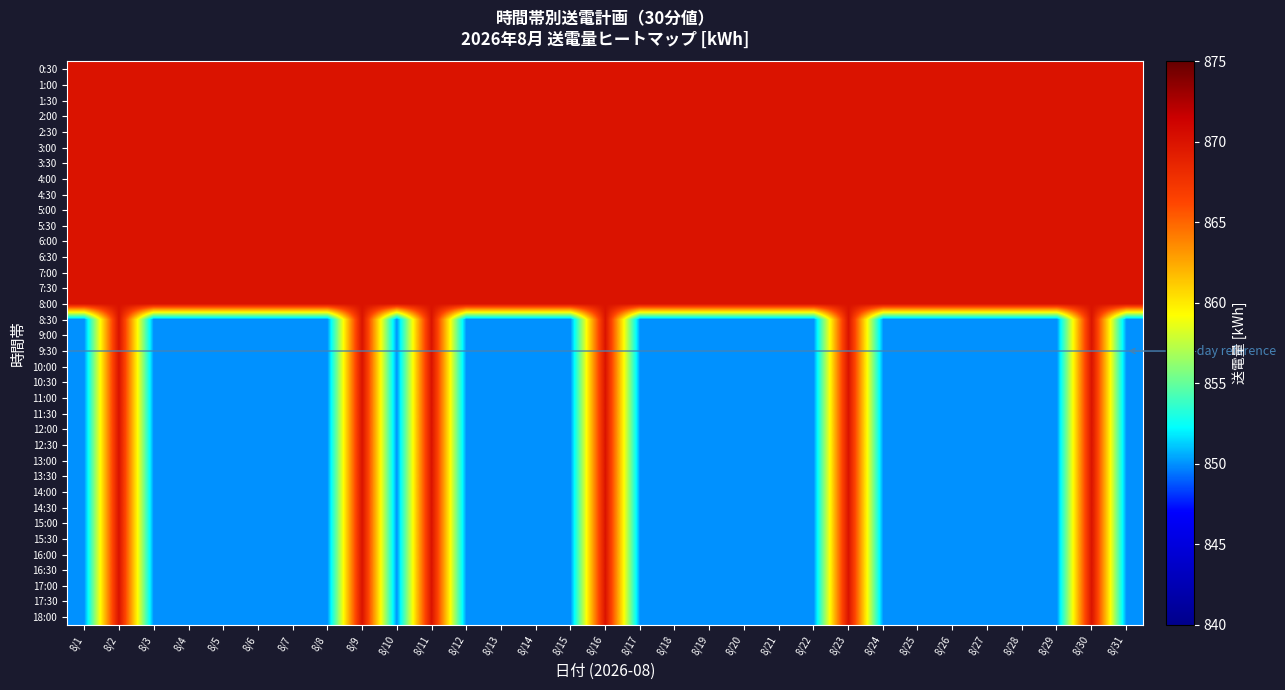

Reading left to right, transcribe all the data shown in this chart.

0:30: 8/1=870	8/2=870	8/3=870	8/4=870	8/5=870	8/6=870	8/7=870	8/8=870	8/9=870	8/10=870	8/11=870	8/12=870	8/13=870	8/14=870	8/15=870	8/16=870	8/17=870	8/18=870	8/19=870	8/20=870	8/21=870	8/22=870	8/23=870	8/24=870	8/25=870	8/26=870	8/27=870	8/28=870	8/29=870	8/30=870	8/31=870
1:00: 8/1=870	8/2=870	8/3=870	8/4=870	8/5=870	8/6=870	8/7=870	8/8=870	8/9=870	8/10=870	8/11=870	8/12=870	8/13=870	8/14=870	8/15=870	8/16=870	8/17=870	8/18=870	8/19=870	8/20=870	8/21=870	8/22=870	8/23=870	8/24=870	8/25=870	8/26=870	8/27=870	8/28=870	8/29=870	8/30=870	8/31=870
1:30: 8/1=870	8/2=870	8/3=870	8/4=870	8/5=870	8/6=870	8/7=870	8/8=870	8/9=870	8/10=870	8/11=870	8/12=870	8/13=870	8/14=870	8/15=870	8/16=870	8/17=870	8/18=870	8/19=870	8/20=870	8/21=870	8/22=870	8/23=870	8/24=870	8/25=870	8/26=870	8/27=870	8/28=870	8/29=870	8/30=870	8/31=870
2:00: 8/1=870	8/2=870	8/3=870	8/4=870	8/5=870	8/6=870	8/7=870	8/8=870	8/9=870	8/10=870	8/11=870	8/12=870	8/13=870	8/14=870	8/15=870	8/16=870	8/17=870	8/18=870	8/19=870	8/20=870	8/21=870	8/22=870	8/23=870	8/24=870	8/25=870	8/26=870	8/27=870	8/28=870	8/29=870	8/30=870	8/31=870
2:30: 8/1=870	8/2=870	8/3=870	8/4=870	8/5=870	8/6=870	8/7=870	8/8=870	8/9=870	8/10=870	8/11=870	8/12=870	8/13=870	8/14=870	8/15=870	8/16=870	8/17=870	8/18=870	8/19=870	8/20=870	8/21=870	8/22=870	8/23=870	8/24=870	8/25=870	8/26=870	8/27=870	8/28=870	8/29=870	8/30=870	8/31=870
3:00: 8/1=870	8/2=870	8/3=870	8/4=870	8/5=870	8/6=870	8/7=870	8/8=870	8/9=870	8/10=870	8/11=870	8/12=870	8/13=870	8/14=870	8/15=870	8/16=870	8/17=870	8/18=870	8/19=870	8/20=870	8/21=870	8/22=870	8/23=870	8/24=870	8/25=870	8/26=870	8/27=870	8/28=870	8/29=870	8/30=870	8/31=870
3:30: 8/1=870	8/2=870	8/3=870	8/4=870	8/5=870	8/6=870	8/7=870	8/8=870	8/9=870	8/10=870	8/11=870	8/12=870	8/13=870	8/14=870	8/15=870	8/16=870	8/17=870	8/18=870	8/19=870	8/20=870	8/21=870	8/22=870	8/23=870	8/24=870	8/25=870	8/26=870	8/27=870	8/28=870	8/29=870	8/30=870	8/31=870
4:00: 8/1=870	8/2=870	8/3=870	8/4=870	8/5=870	8/6=870	8/7=870	8/8=870	8/9=870	8/10=870	8/11=870	8/12=870	8/13=870	8/14=870	8/15=870	8/16=870	8/17=870	8/18=870	8/19=870	8/20=870	8/21=870	8/22=870	8/23=870	8/24=870	8/25=870	8/26=870	8/27=870	8/28=870	8/29=870	8/30=870	8/31=870
4:30: 8/1=870	8/2=870	8/3=870	8/4=870	8/5=870	8/6=870	8/7=870	8/8=870	8/9=870	8/10=870	8/11=870	8/12=870	8/13=870	8/14=870	8/15=870	8/16=870	8/17=870	8/18=870	8/19=870	8/20=870	8/21=870	8/22=870	8/23=870	8/24=870	8/25=870	8/26=870	8/27=870	8/28=870	8/29=870	8/30=870	8/31=870
5:00: 8/1=870	8/2=870	8/3=870	8/4=870	8/5=870	8/6=870	8/7=870	8/8=870	8/9=870	8/10=870	8/11=870	8/12=870	8/13=870	8/14=870	8/15=870	8/16=870	8/17=870	8/18=870	8/19=870	8/20=870	8/21=870	8/22=870	8/23=870	8/24=870	8/25=870	8/26=870	8/27=870	8/28=870	8/29=870	8/30=870	8/31=870
5:30: 8/1=870	8/2=870	8/3=870	8/4=870	8/5=870	8/6=870	8/7=870	8/8=870	8/9=870	8/10=870	8/11=870	8/12=870	8/13=870	8/14=870	8/15=870	8/16=870	8/17=870	8/18=870	8/19=870	8/20=870	8/21=870	8/22=870	8/23=870	8/24=870	8/25=870	8/26=870	8/27=870	8/28=870	8/29=870	8/30=870	8/31=870
6:00: 8/1=870	8/2=870	8/3=870	8/4=870	8/5=870	8/6=870	8/7=870	8/8=870	8/9=870	8/10=870	8/11=870	8/12=870	8/13=870	8/14=870	8/15=870	8/16=870	8/17=870	8/18=870	8/19=870	8/20=870	8/21=870	8/22=870	8/23=870	8/24=870	8/25=870	8/26=870	8/27=870	8/28=870	8/29=870	8/30=870	8/31=870
6:30: 8/1=870	8/2=870	8/3=870	8/4=870	8/5=870	8/6=870	8/7=870	8/8=870	8/9=870	8/10=870	8/11=870	8/12=870	8/13=870	8/14=870	8/15=870	8/16=870	8/17=870	8/18=870	8/19=870	8/20=870	8/21=870	8/22=870	8/23=870	8/24=870	8/25=870	8/26=870	8/27=870	8/28=870	8/29=870	8/30=870	8/31=870
7:00: 8/1=870	8/2=870	8/3=870	8/4=870	8/5=870	8/6=870	8/7=870	8/8=870	8/9=870	8/10=870	8/11=870	8/12=870	8/13=870	8/14=870	8/15=870	8/16=870	8/17=870	8/18=870	8/19=870	8/20=870	8/21=870	8/22=870	8/23=870	8/24=870	8/25=870	8/26=870	8/27=870	8/28=870	8/29=870	8/30=870	8/31=870
7:30: 8/1=870	8/2=870	8/3=870	8/4=870	8/5=870	8/6=870	8/7=870	8/8=870	8/9=870	8/10=870	8/11=870	8/12=870	8/13=870	8/14=870	8/15=870	8/16=870	8/17=870	8/18=870	8/19=870	8/20=870	8/21=870	8/22=870	8/23=870	8/24=870	8/25=870	8/26=870	8/27=870	8/28=870	8/29=870	8/30=870	8/31=870
8:00: 8/1=870	8/2=870	8/3=870	8/4=870	8/5=870	8/6=870	8/7=870	8/8=870	8/9=870	8/10=870	8/11=870	8/12=870	8/13=870	8/14=870	8/15=870	8/16=870	8/17=870	8/18=870	8/19=870	8/20=870	8/21=870	8/22=870	8/23=870	8/24=870	8/25=870	8/26=870	8/27=870	8/28=870	8/29=870	8/30=870	8/31=870
8:30: 8/1=850	8/2=870	8/3=850	8/4=850	8/5=850	8/6=850	8/7=850	8/8=850	8/9=870	8/10=850	8/11=870	8/12=850	8/13=850	8/14=850	8/15=850	8/16=870	8/17=850	8/18=850	8/19=850	8/20=850	8/21=850	8/22=850	8/23=870	8/24=850	8/25=850	8/26=850	8/27=850	8/28=850	8/29=850	8/30=870	8/31=850
9:00: 8/1=850	8/2=870	8/3=850	8/4=850	8/5=850	8/6=850	8/7=850	8/8=850	8/9=870	8/10=850	8/11=870	8/12=850	8/13=850	8/14=850	8/15=850	8/16=870	8/17=850	8/18=850	8/19=850	8/20=850	8/21=850	8/22=850	8/23=870	8/24=850	8/25=850	8/26=850	8/27=850	8/28=850	8/29=850	8/30=870	8/31=850
9:30: 8/1=850	8/2=870	8/3=850	8/4=850	8/5=850	8/6=850	8/7=850	8/8=850	8/9=870	8/10=850	8/11=870	8/12=850	8/13=850	8/14=850	8/15=850	8/16=870	8/17=850	8/18=850	8/19=850	8/20=850	8/21=850	8/22=850	8/23=870	8/24=850	8/25=850	8/26=850	8/27=850	8/28=850	8/29=850	8/30=870	8/31=850
10:00: 8/1=850	8/2=870	8/3=850	8/4=850	8/5=850	8/6=850	8/7=850	8/8=850	8/9=870	8/10=850	8/11=870	8/12=850	8/13=850	8/14=850	8/15=850	8/16=870	8/17=850	8/18=850	8/19=850	8/20=850	8/21=850	8/22=850	8/23=870	8/24=850	8/25=850	8/26=850	8/27=850	8/28=850	8/29=850	8/30=870	8/31=850
10:30: 8/1=850	8/2=870	8/3=850	8/4=850	8/5=850	8/6=850	8/7=850	8/8=850	8/9=870	8/10=850	8/11=870	8/12=850	8/13=850	8/14=850	8/15=850	8/16=870	8/17=850	8/18=850	8/19=850	8/20=850	8/21=850	8/22=850	8/23=870	8/24=850	8/25=850	8/26=850	8/27=850	8/28=850	8/29=850	8/30=870	8/31=850
11:00: 8/1=850	8/2=870	8/3=850	8/4=850	8/5=850	8/6=850	8/7=850	8/8=850	8/9=870	8/10=850	8/11=870	8/12=850	8/13=850	8/14=850	8/15=850	8/16=870	8/17=850	8/18=850	8/19=850	8/20=850	8/21=850	8/22=850	8/23=870	8/24=850	8/25=850	8/26=850	8/27=850	8/28=850	8/29=850	8/30=870	8/31=850
11:30: 8/1=850	8/2=870	8/3=850	8/4=850	8/5=850	8/6=850	8/7=850	8/8=850	8/9=870	8/10=850	8/11=870	8/12=850	8/13=850	8/14=850	8/15=850	8/16=870	8/17=850	8/18=850	8/19=850	8/20=850	8/21=850	8/22=850	8/23=870	8/24=850	8/25=850	8/26=850	8/27=850	8/28=850	8/29=850	8/30=870	8/31=850
12:00: 8/1=850	8/2=870	8/3=850	8/4=850	8/5=850	8/6=850	8/7=850	8/8=850	8/9=870	8/10=850	8/11=870	8/12=850	8/13=850	8/14=850	8/15=850	8/16=870	8/17=850	8/18=850	8/19=850	8/20=850	8/21=850	8/22=850	8/23=870	8/24=850	8/25=850	8/26=850	8/27=850	8/28=850	8/29=850	8/30=870	8/31=850
12:30: 8/1=850	8/2=870	8/3=850	8/4=850	8/5=850	8/6=850	8/7=850	8/8=850	8/9=870	8/10=850	8/11=870	8/12=850	8/13=850	8/14=850	8/15=850	8/16=870	8/17=850	8/18=850	8/19=850	8/20=850	8/21=850	8/22=850	8/23=870	8/24=850	8/25=850	8/26=850	8/27=850	8/28=850	8/29=850	8/30=870	8/31=850
13:00: 8/1=850	8/2=870	8/3=850	8/4=850	8/5=850	8/6=850	8/7=850	8/8=850	8/9=870	8/10=850	8/11=870	8/12=850	8/13=850	8/14=850	8/15=850	8/16=870	8/17=850	8/18=850	8/19=850	8/20=850	8/21=850	8/22=850	8/23=870	8/24=850	8/25=850	8/26=850	8/27=850	8/28=850	8/29=850	8/30=870	8/31=850
13:30: 8/1=850	8/2=870	8/3=850	8/4=850	8/5=850	8/6=850	8/7=850	8/8=850	8/9=870	8/10=850	8/11=870	8/12=850	8/13=850	8/14=850	8/15=850	8/16=870	8/17=850	8/18=850	8/19=850	8/20=850	8/21=850	8/22=850	8/23=870	8/24=850	8/25=850	8/26=850	8/27=850	8/28=850	8/29=850	8/30=870	8/31=850
14:00: 8/1=850	8/2=870	8/3=850	8/4=850	8/5=850	8/6=850	8/7=850	8/8=850	8/9=870	8/10=850	8/11=870	8/12=850	8/13=850	8/14=850	8/15=850	8/16=870	8/17=850	8/18=850	8/19=850	8/20=850	8/21=850	8/22=850	8/23=870	8/24=850	8/25=850	8/26=850	8/27=850	8/28=850	8/29=850	8/30=870	8/31=850
14:30: 8/1=850	8/2=870	8/3=850	8/4=850	8/5=850	8/6=850	8/7=850	8/8=850	8/9=870	8/10=850	8/11=870	8/12=850	8/13=850	8/14=850	8/15=850	8/16=870	8/17=850	8/18=850	8/19=850	8/20=850	8/21=850	8/22=850	8/23=870	8/24=850	8/25=850	8/26=850	8/27=850	8/28=850	8/29=850	8/30=870	8/31=850
15:00: 8/1=850	8/2=870	8/3=850	8/4=850	8/5=850	8/6=850	8/7=850	8/8=850	8/9=870	8/10=850	8/11=870	8/12=850	8/13=850	8/14=850	8/15=850	8/16=870	8/17=850	8/18=850	8/19=850	8/20=850	8/21=850	8/22=850	8/23=870	8/24=850	8/25=850	8/26=850	8/27=850	8/28=850	8/29=850	8/30=870	8/31=850
15:30: 8/1=850	8/2=870	8/3=850	8/4=850	8/5=850	8/6=850	8/7=850	8/8=850	8/9=870	8/10=850	8/11=870	8/12=850	8/13=850	8/14=850	8/15=850	8/16=870	8/17=850	8/18=850	8/19=850	8/20=850	8/21=850	8/22=850	8/23=870	8/24=850	8/25=850	8/26=850	8/27=850	8/28=850	8/29=850	8/30=870	8/31=850
16:00: 8/1=850	8/2=870	8/3=850	8/4=850	8/5=850	8/6=850	8/7=850	8/8=850	8/9=870	8/10=850	8/11=870	8/12=850	8/13=850	8/14=850	8/15=850	8/16=870	8/17=850	8/18=850	8/19=850	8/20=850	8/21=850	8/22=850	8/23=870	8/24=850	8/25=850	8/26=850	8/27=850	8/28=850	8/29=850	8/30=870	8/31=850
16:30: 8/1=850	8/2=870	8/3=850	8/4=850	8/5=850	8/6=850	8/7=850	8/8=850	8/9=870	8/10=850	8/11=870	8/12=850	8/13=850	8/14=850	8/15=850	8/16=870	8/17=850	8/18=850	8/19=850	8/20=850	8/21=850	8/22=850	8/23=870	8/24=850	8/25=850	8/26=850	8/27=850	8/28=850	8/29=850	8/30=870	8/31=850
17:00: 8/1=850	8/2=870	8/3=850	8/4=850	8/5=850	8/6=850	8/7=850	8/8=850	8/9=870	8/10=850	8/11=870	8/12=850	8/13=850	8/14=850	8/15=850	8/16=870	8/17=850	8/18=850	8/19=850	8/20=850	8/21=850	8/22=850	8/23=870	8/24=850	8/25=850	8/26=850	8/27=850	8/28=850	8/29=850	8/30=870	8/31=850
17:30: 8/1=850	8/2=870	8/3=850	8/4=850	8/5=850	8/6=850	8/7=850	8/8=850	8/9=870	8/10=850	8/11=870	8/12=850	8/13=850	8/14=850	8/15=850	8/16=870	8/17=850	8/18=850	8/19=850	8/20=850	8/21=850	8/22=850	8/23=870	8/24=850	8/25=850	8/26=850	8/27=850	8/28=850	8/29=850	8/30=870	8/31=850
18:00: 8/1=850	8/2=870	8/3=850	8/4=850	8/5=850	8/6=850	8/7=850	8/8=850	8/9=870	8/10=850	8/11=870	8/12=850	8/13=850	8/14=850	8/15=850	8/16=870	8/17=850	8/18=850	8/19=850	8/20=850	8/21=850	8/22=850	8/23=870	8/24=850	8/25=850	8/26=850	8/27=850	8/28=850	8/29=850	8/30=870	8/31=850